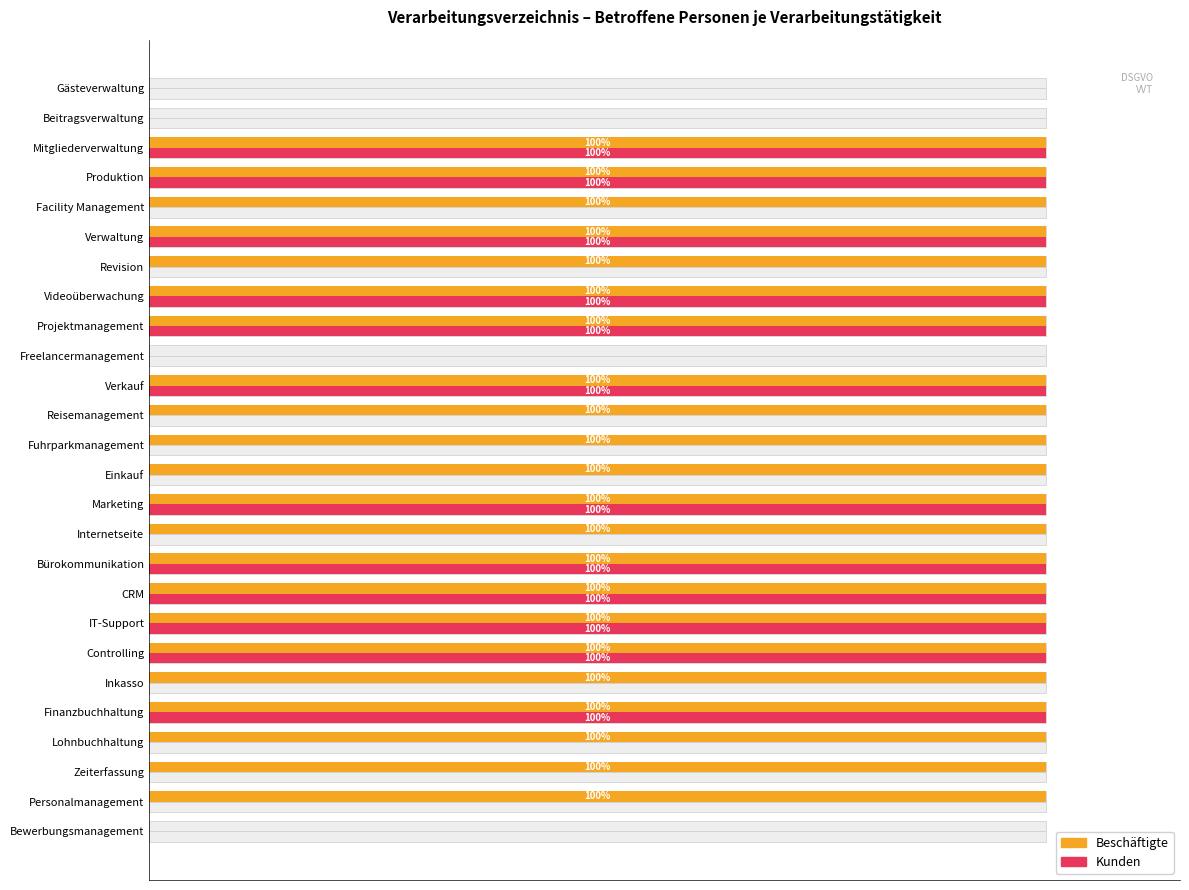

How many values in Beschäftigte are above zero?

22